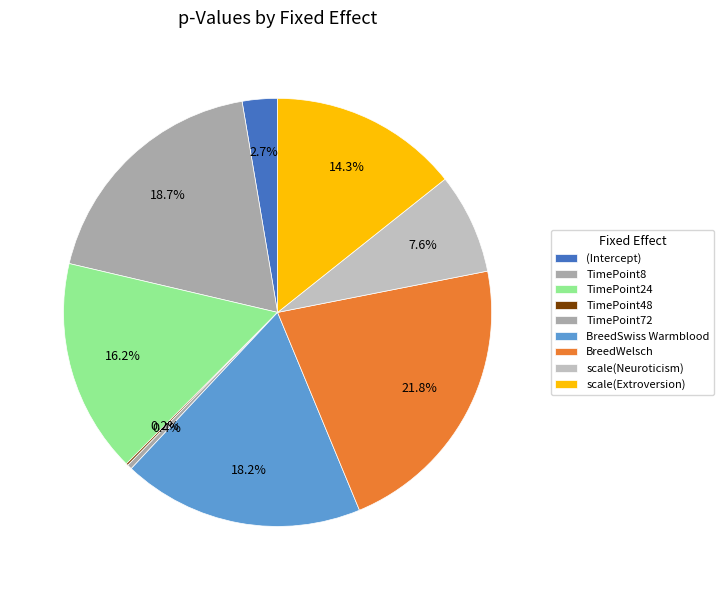

To the nearest percent, what is the average slice percentage?

11%